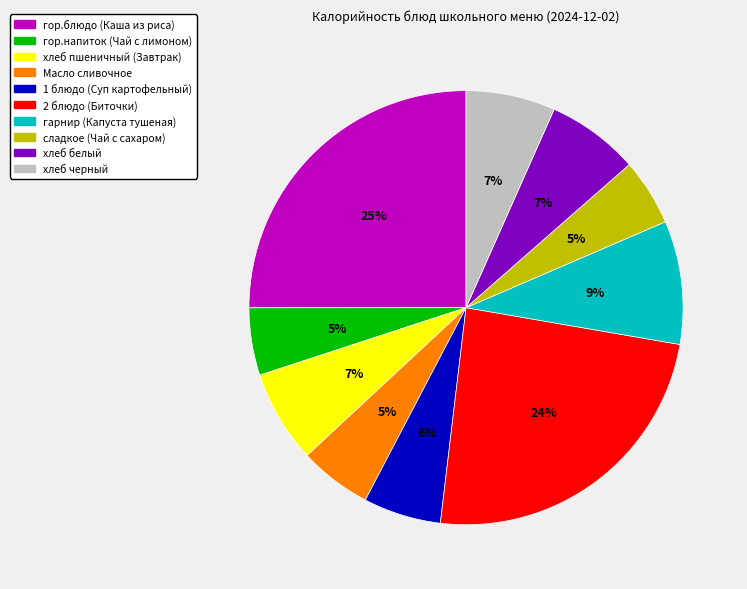

Is the sum of сладкое (Чай с сахаром) and хлеб пшеничный (Завтрак) greater than half?

No